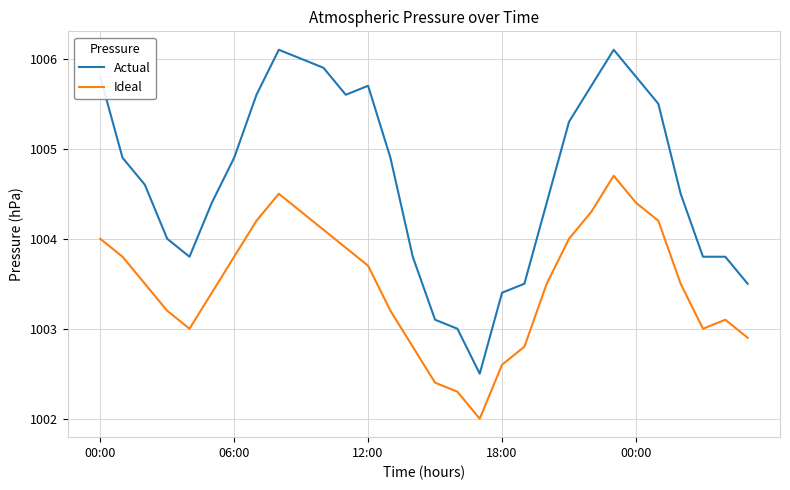

Which series has the largest total across all categories?

Actual